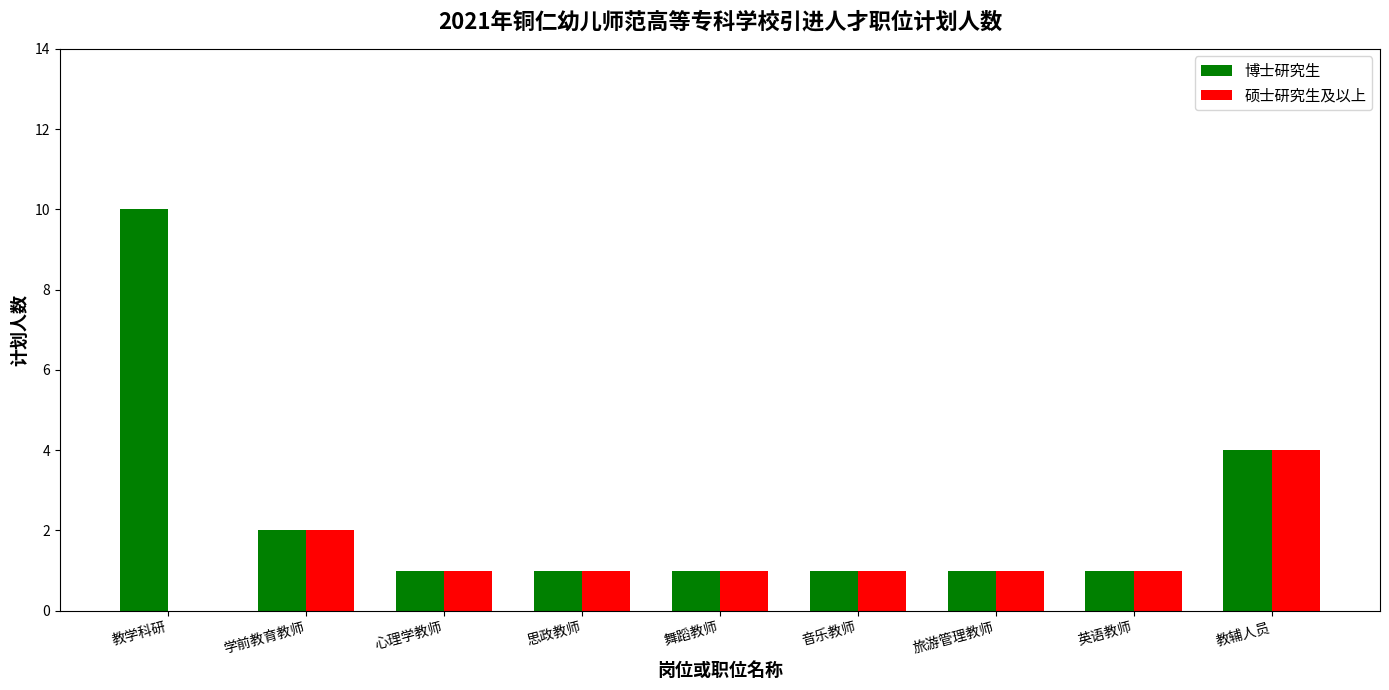

Reading left to right, transcribe all the data shown in this chart.

博士研究生: 10	2	1	1	1	1	1	1	4
硕士研究生及以上: 0	2	1	1	1	1	1	1	4